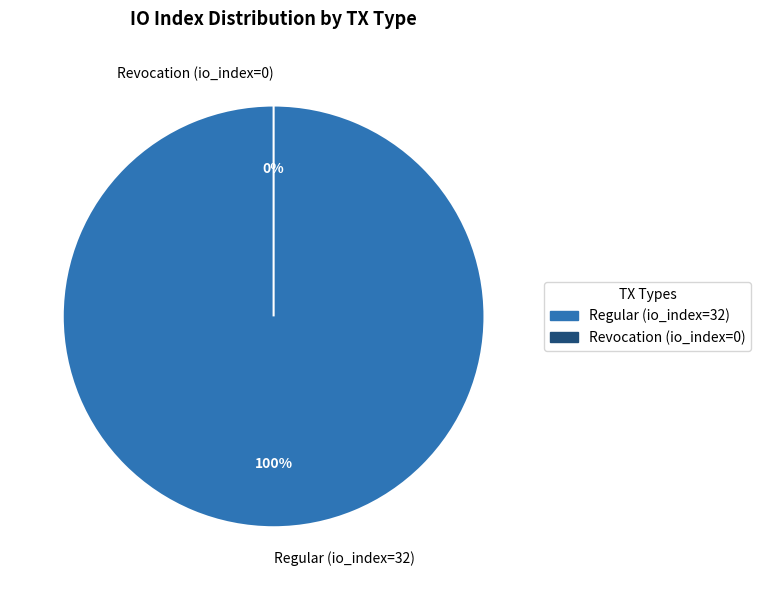

Which category has the biggest portion of the pie?

Regular (io_index=32)